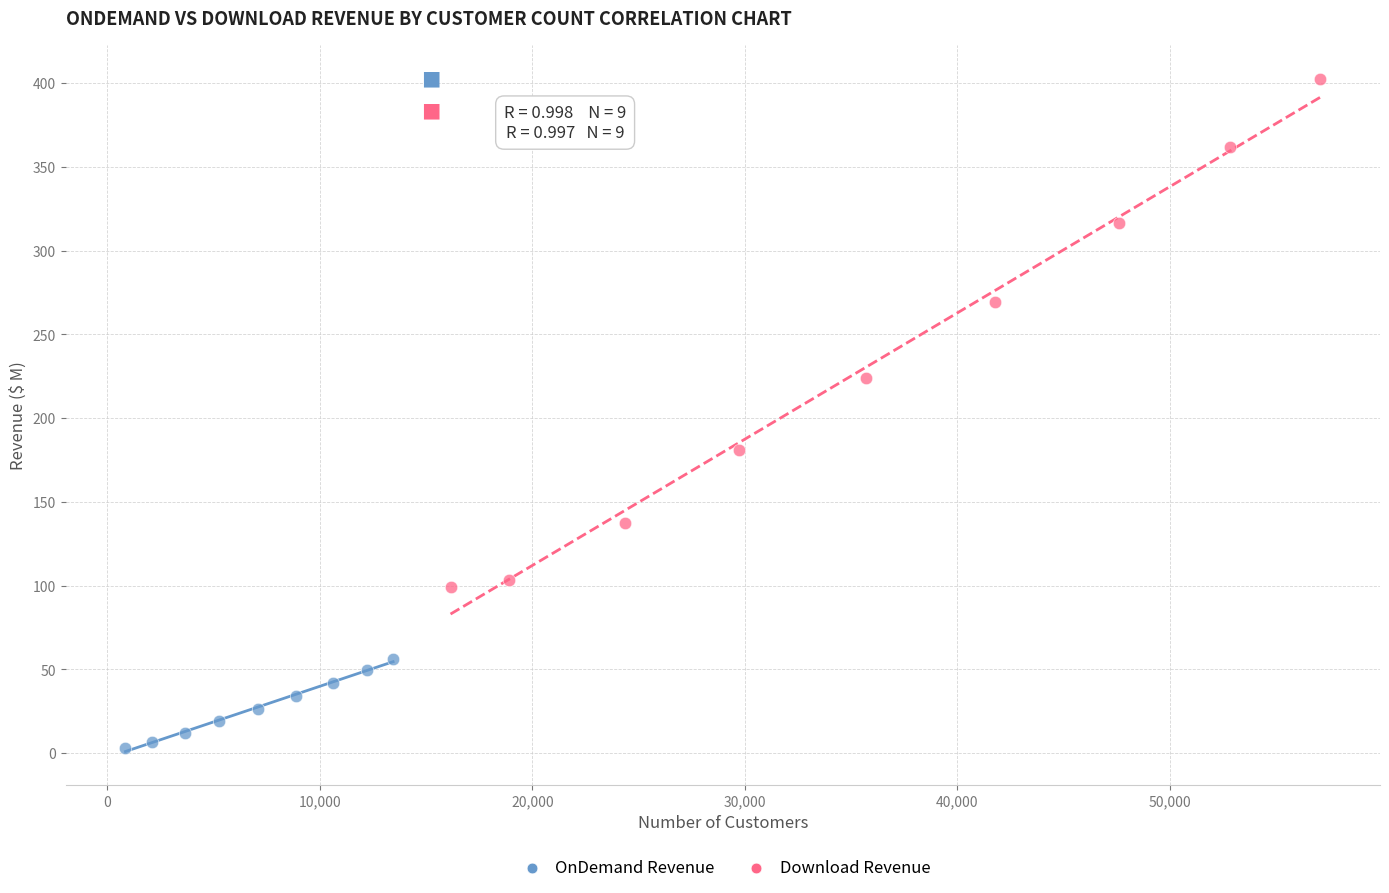

Which series contains the lowest Y value?

OnDemand Revenue